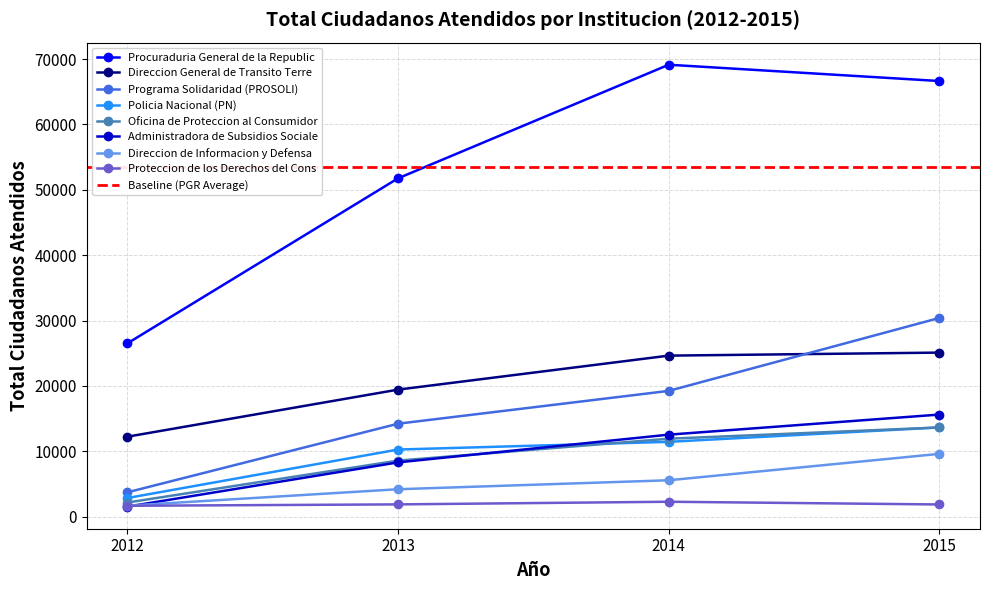

What is the minimum value for Policia Nacional (PN)?

2844